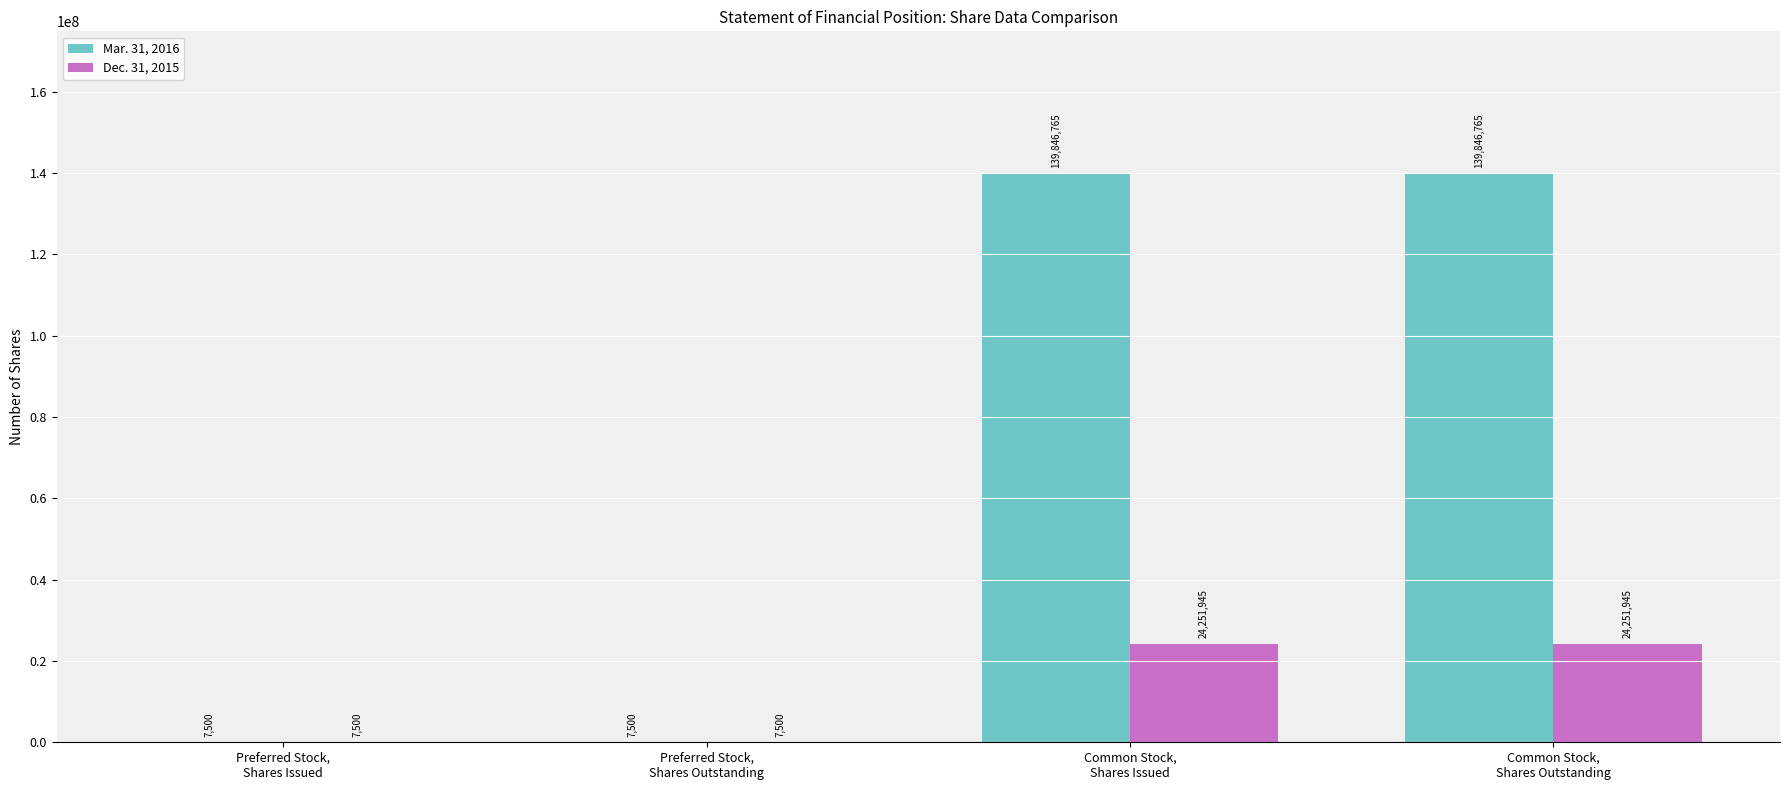

Which series has the largest total across all categories?

Mar. 31, 2016